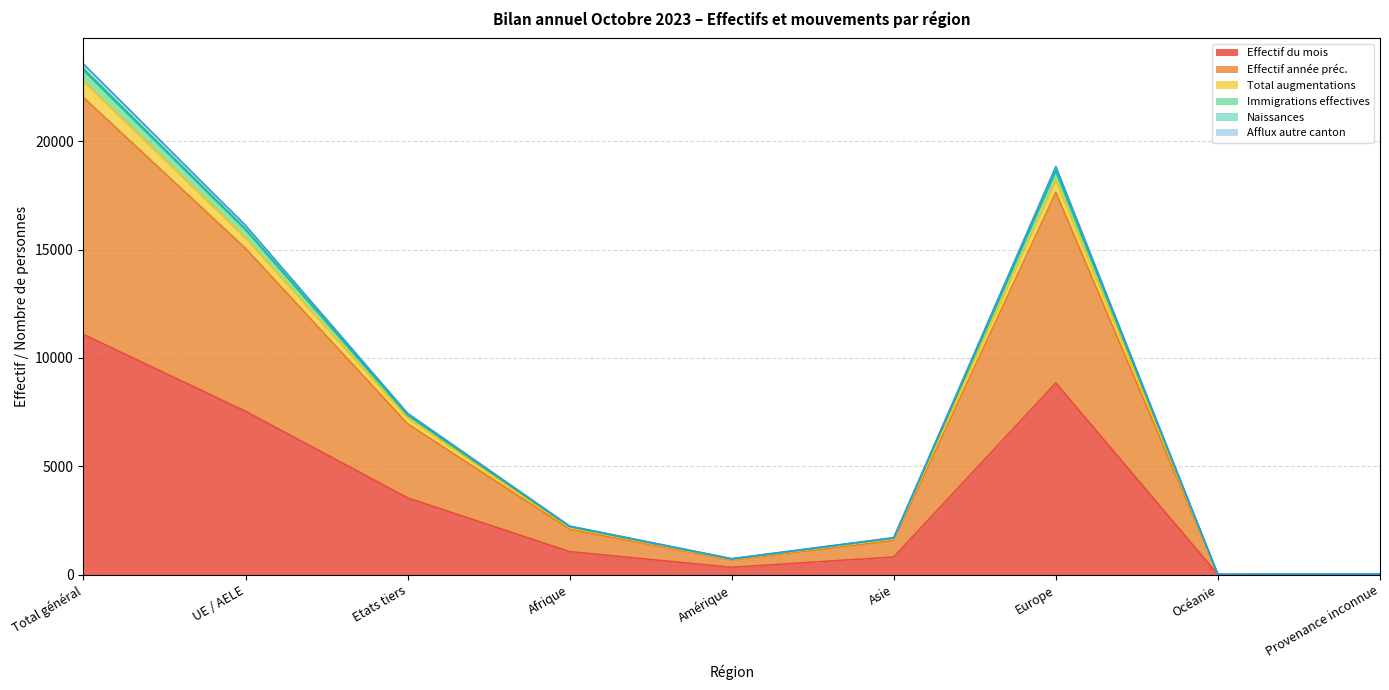

What is the maximum value for Effectif du mois?

11083